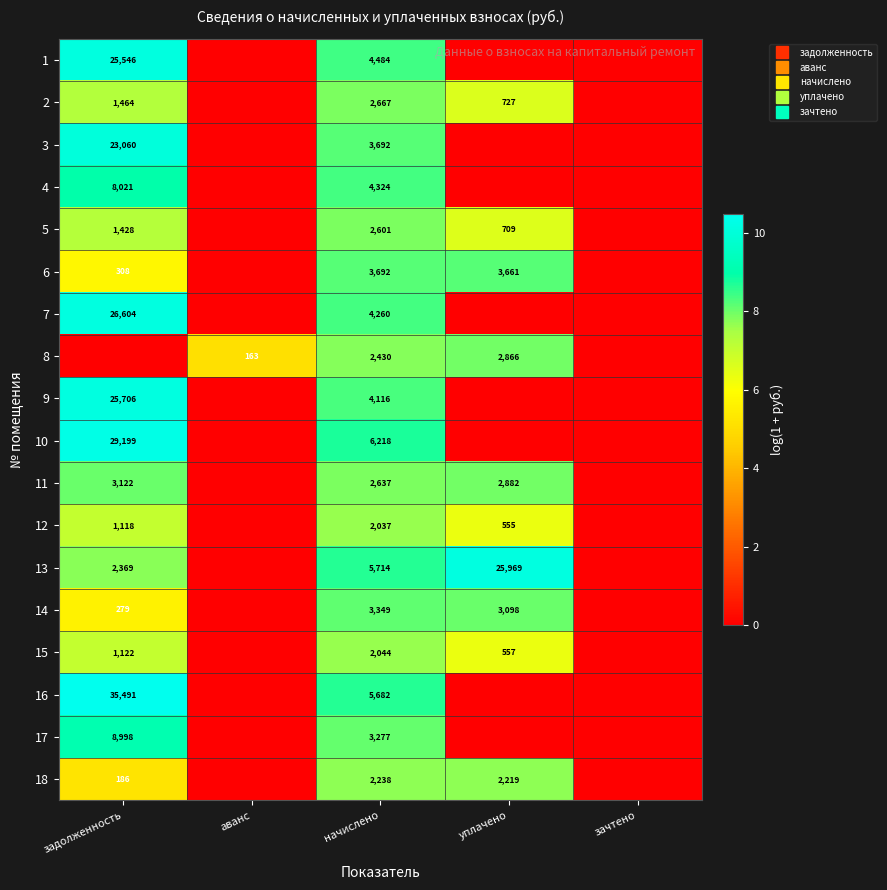

Which category has the lowest value in the 10 series?

аванс